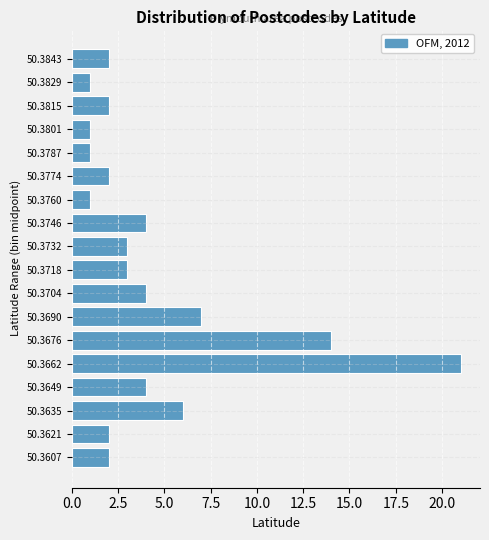

Reading top to bottom, what are all the values shown in this chart?

50.3843=2	50.3829=1	50.3815=2	50.3801=1	50.3787=1	50.3774=2	50.3760=1	50.3746=4	50.3732=3	50.3718=3	50.3704=4	50.3690=7	50.3676=14	50.3662=21	50.3649=4	50.3635=6	50.3621=2	50.3607=2